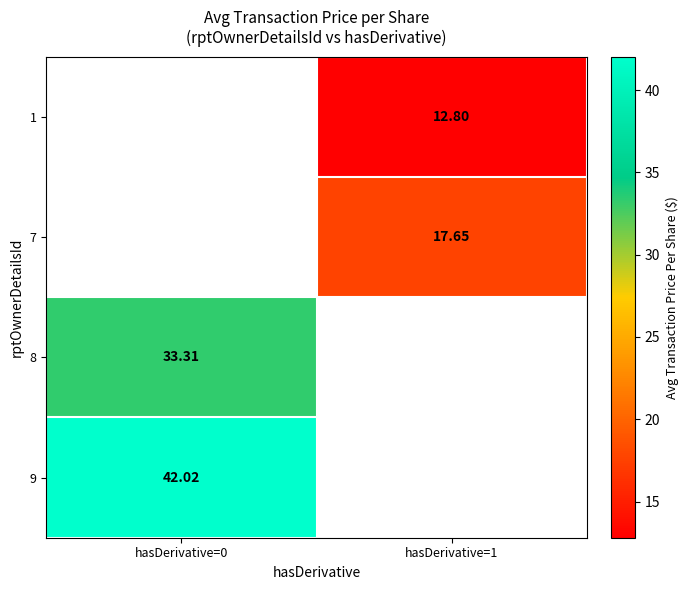

At which category does the chart reach its peak across all series?

hasDerivative=0